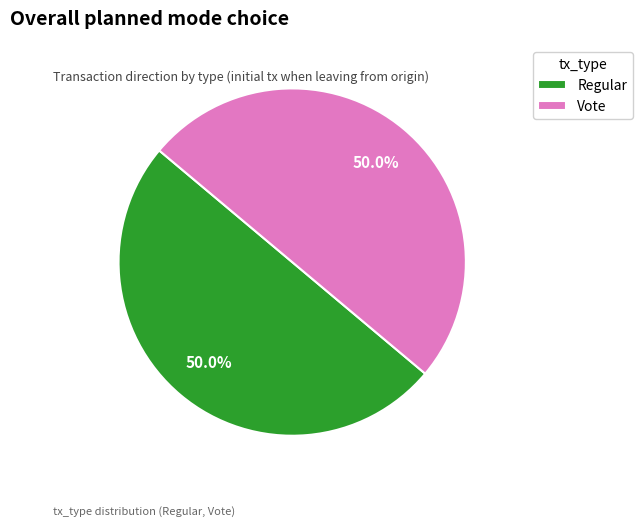

Approximately how many times larger is the value at Regular compared to Vote?

1.0